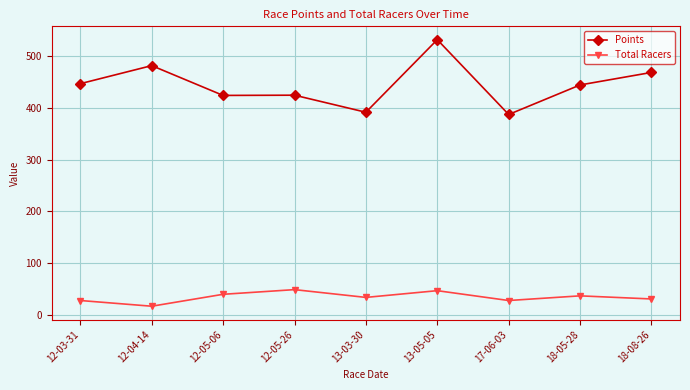

List the series in order of their overall mean, lowest first.

Total Racers, Points